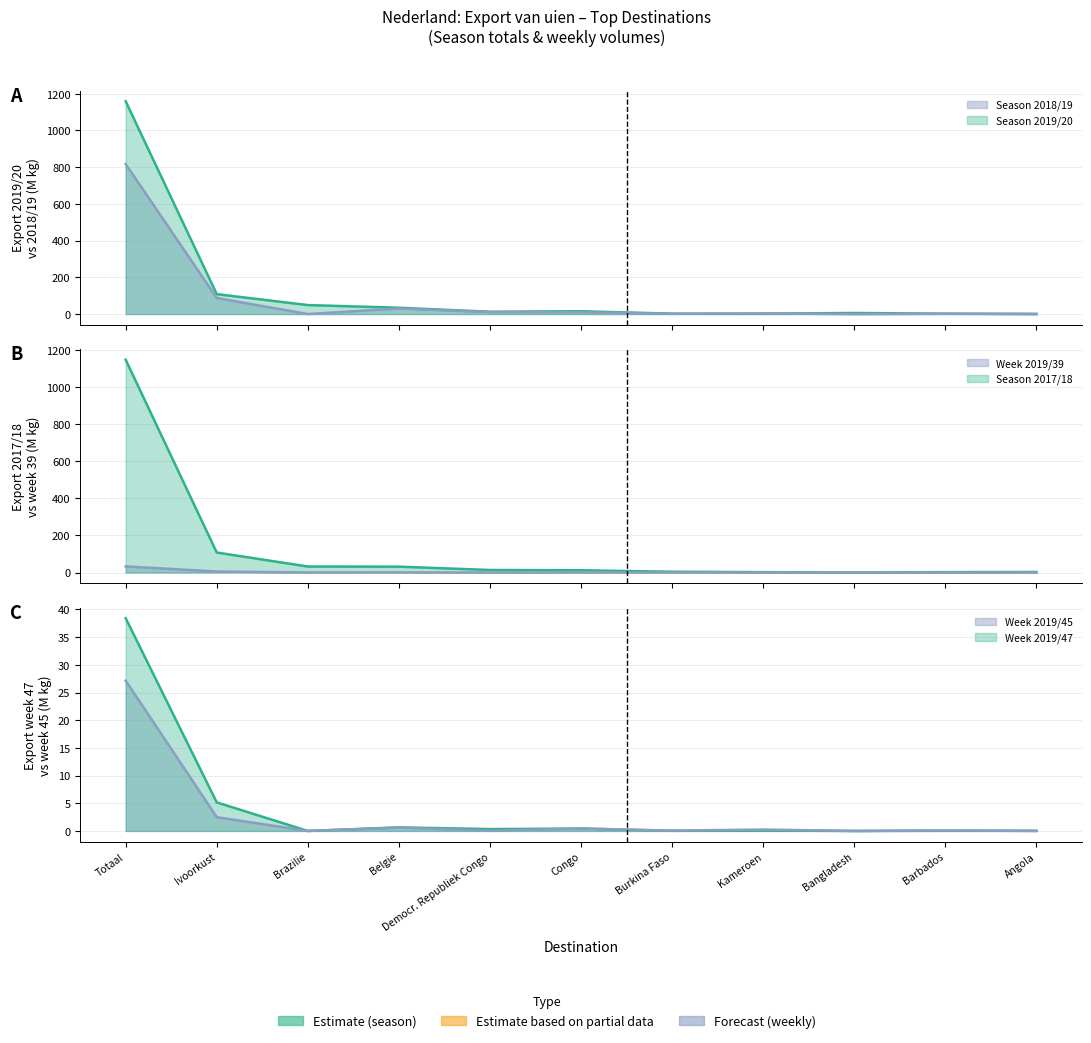

What is the label of the 9th point from the right?

Brazilie